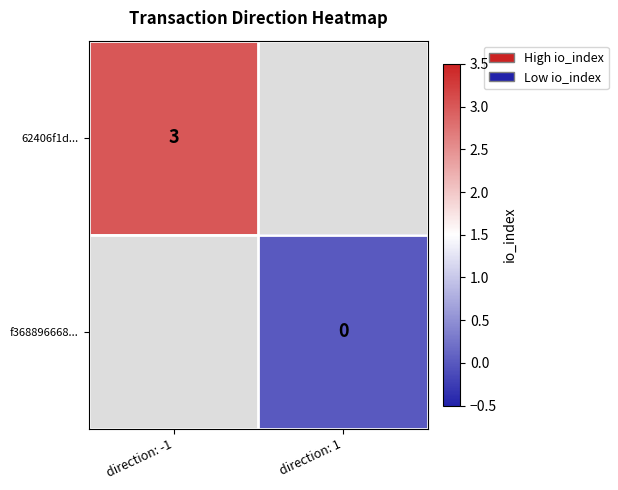

The value of 62406f1d... at direction: -1 is 3. True or false?

True